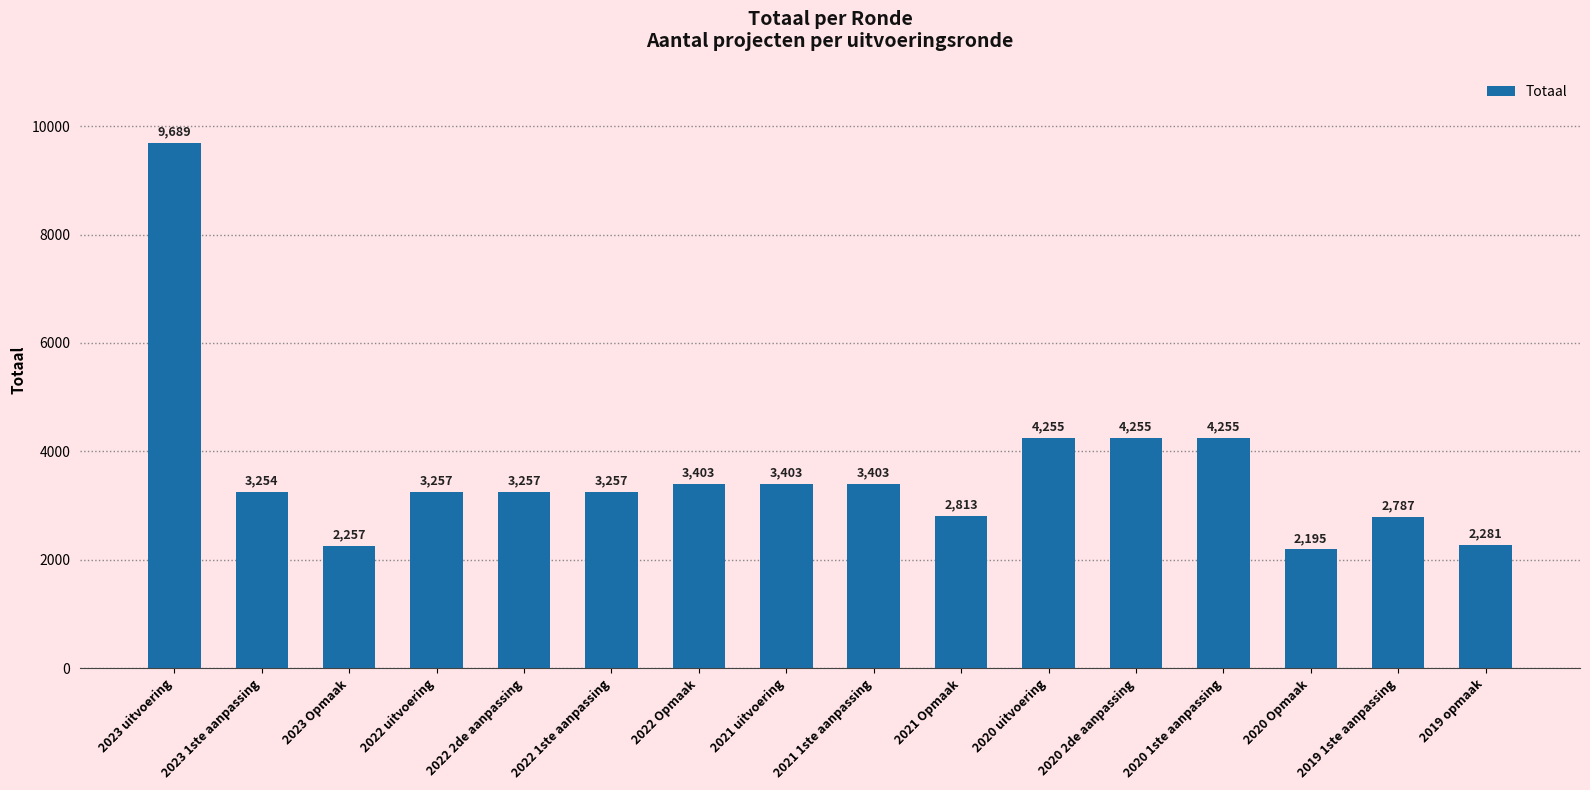

Is it true that the value at 2022 Opmaak is 4477?

False